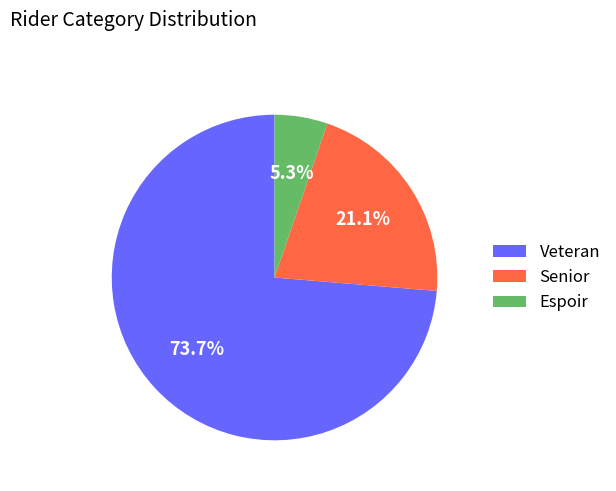

To the nearest percent, what percentage of the pie is Senior?

21%